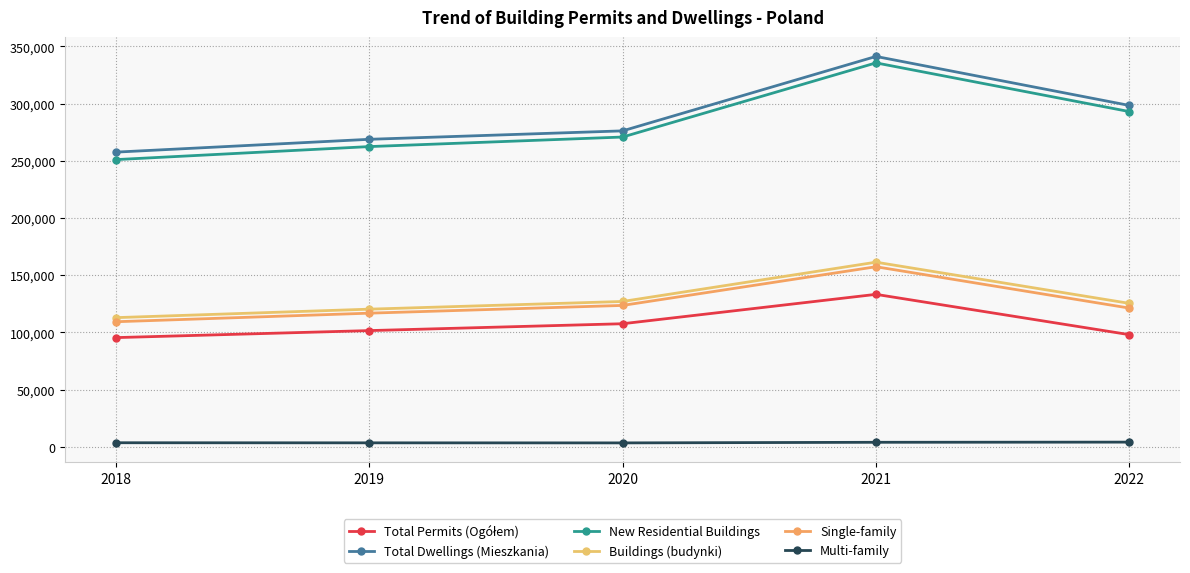

Is this an area chart (filled region under the line)?

No